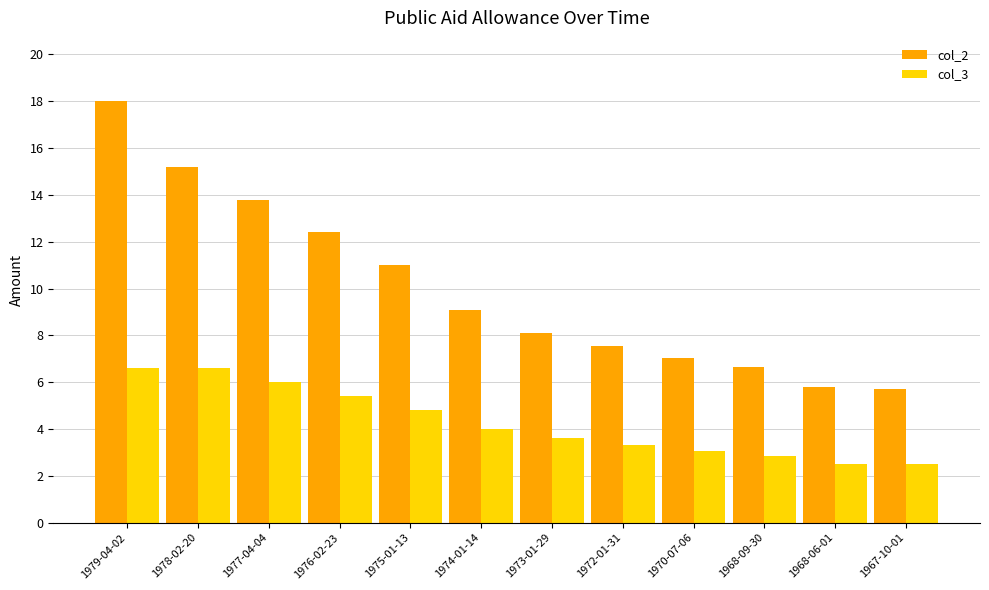

What is the approximate value of col_2 at 1978-02-20?

15.2